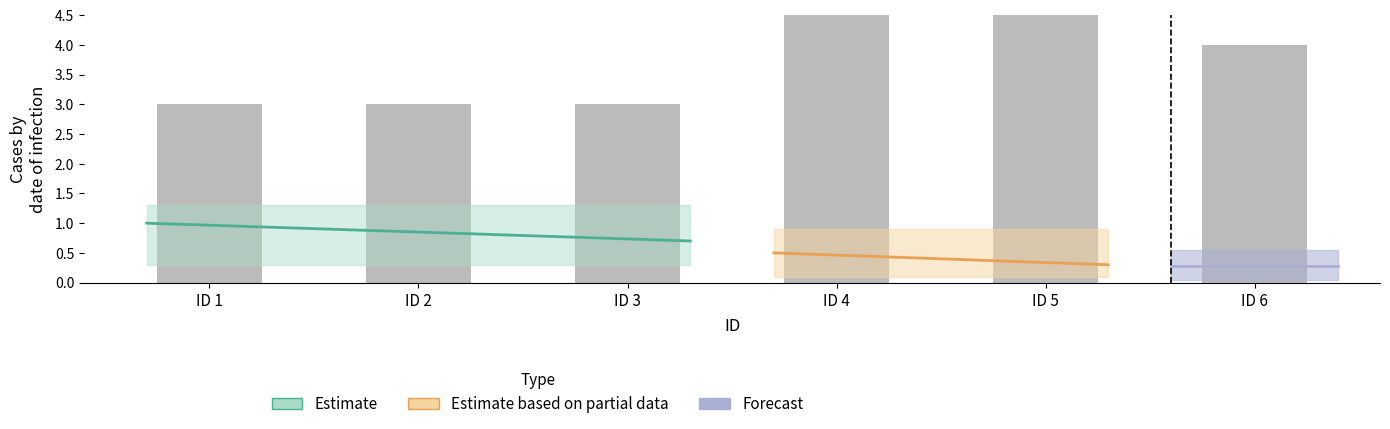

Does the chart contain stacked bars?

No